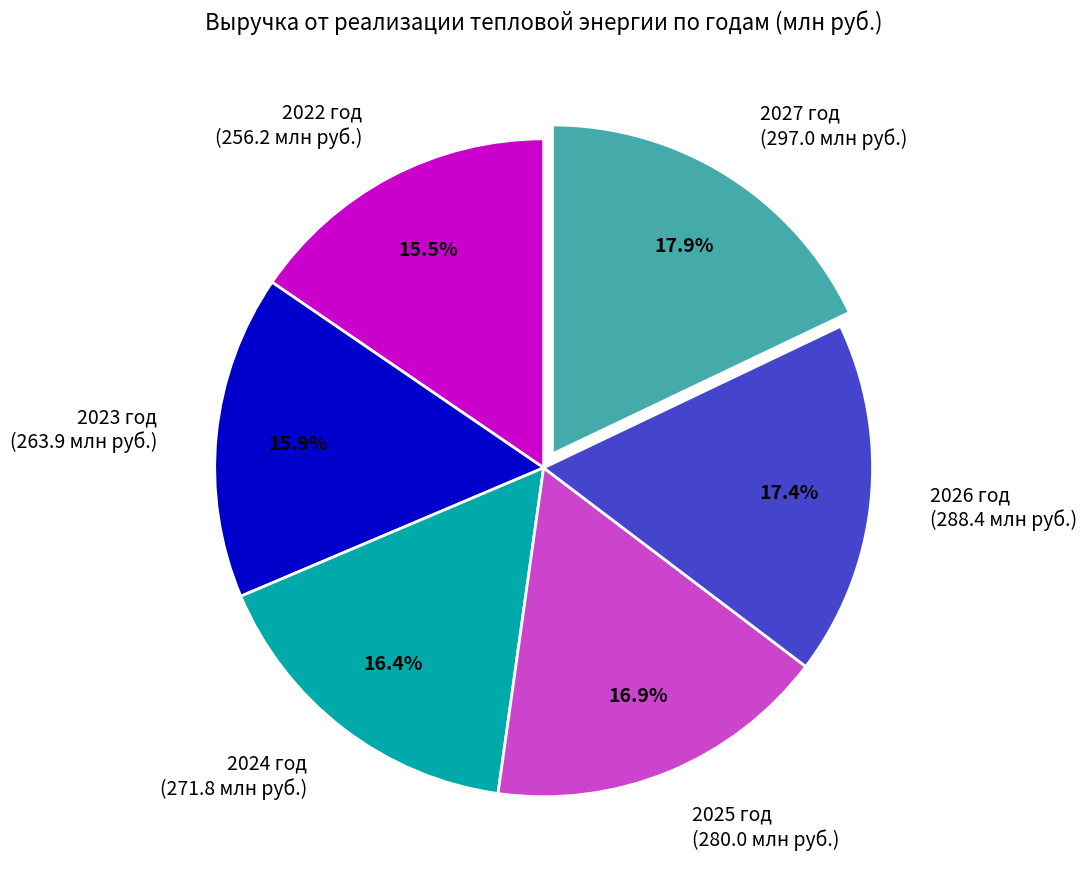

What is the total percentage of 2022 год (256.2 млн руб.) and 2027 год (297.0 млн руб.)?

33.4%